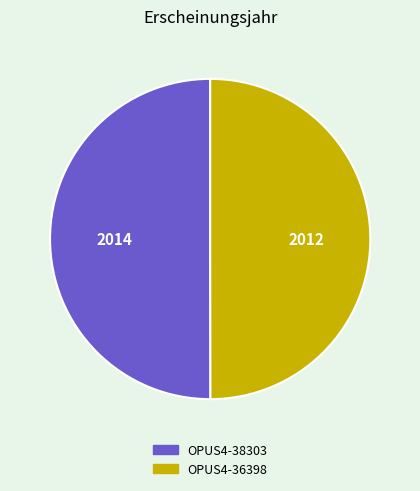

How many segments does this pie chart have?

2